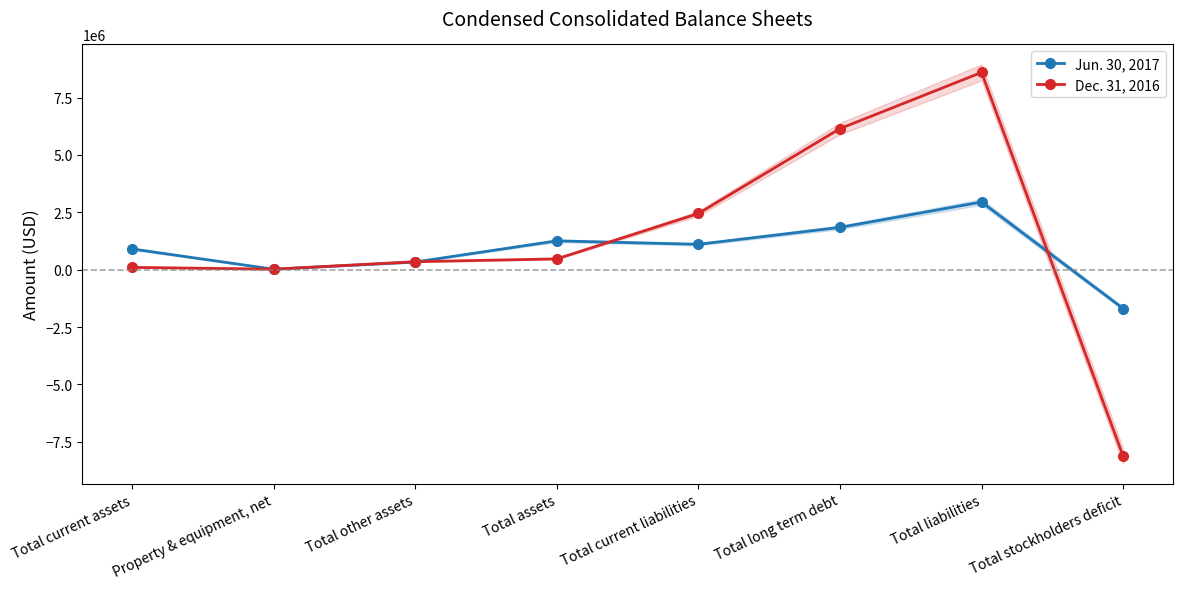

After their last crossing, which series has the higher values: Dec. 31, 2016 or Jun. 30, 2017?

Jun. 30, 2017